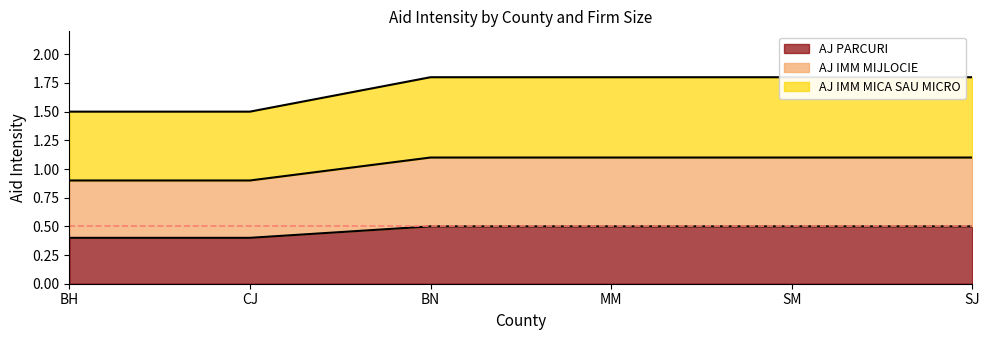

At how many categories does at least one series exceed 1?

6